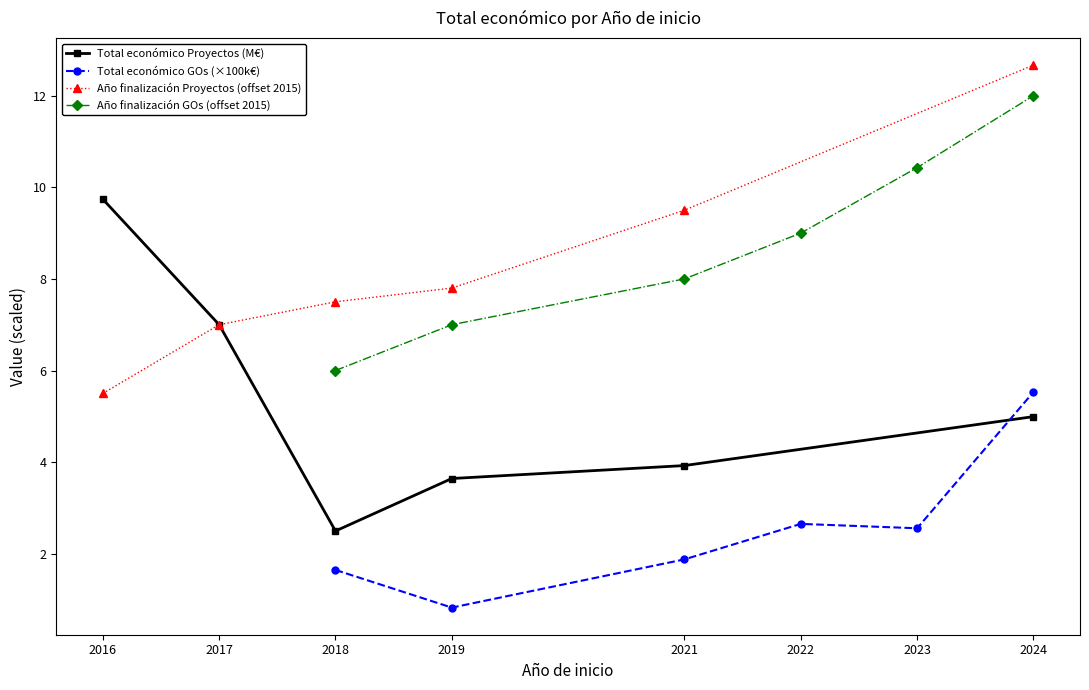

What is the difference between the Total económico GOs (×100k€) values at 2021 and 2018?

0.2